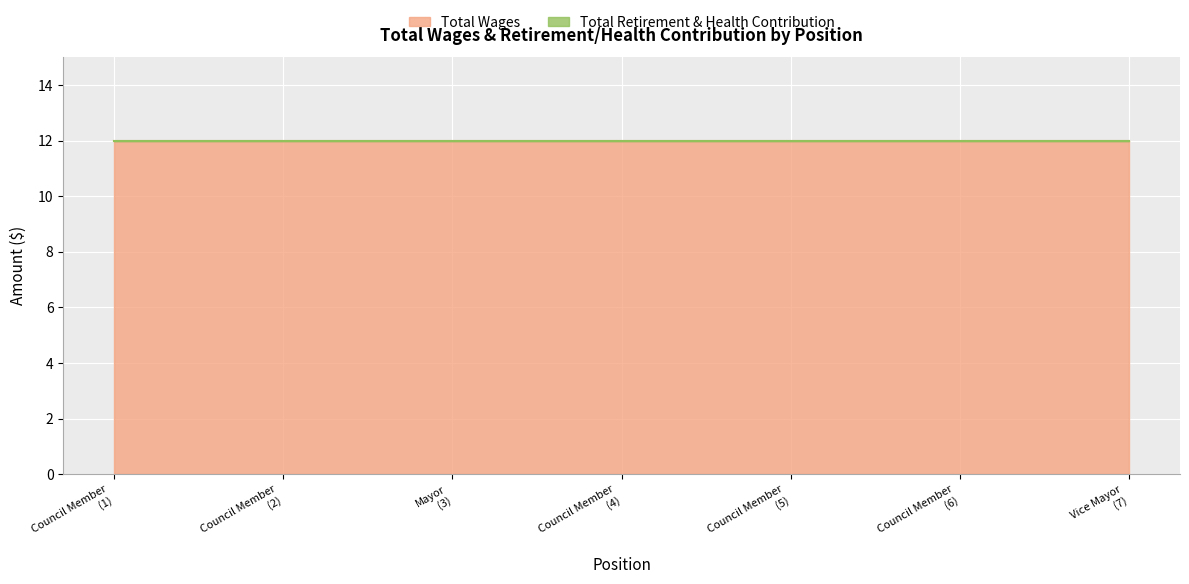

Between Council Member and Council Member, which is larger?

Council Member